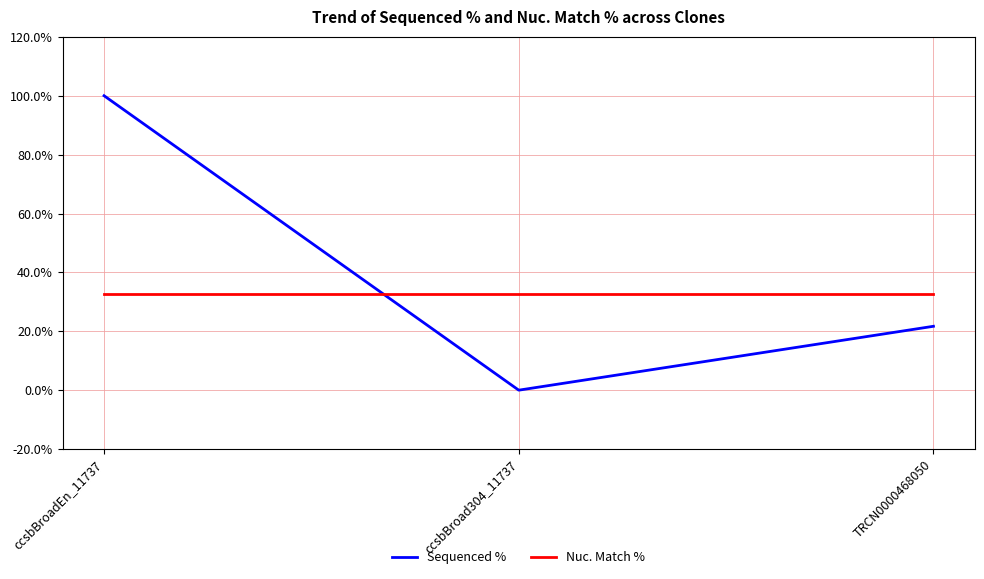

Rank the series by their maximum value, from lowest to highest.

Nuc. Match %, Sequenced %